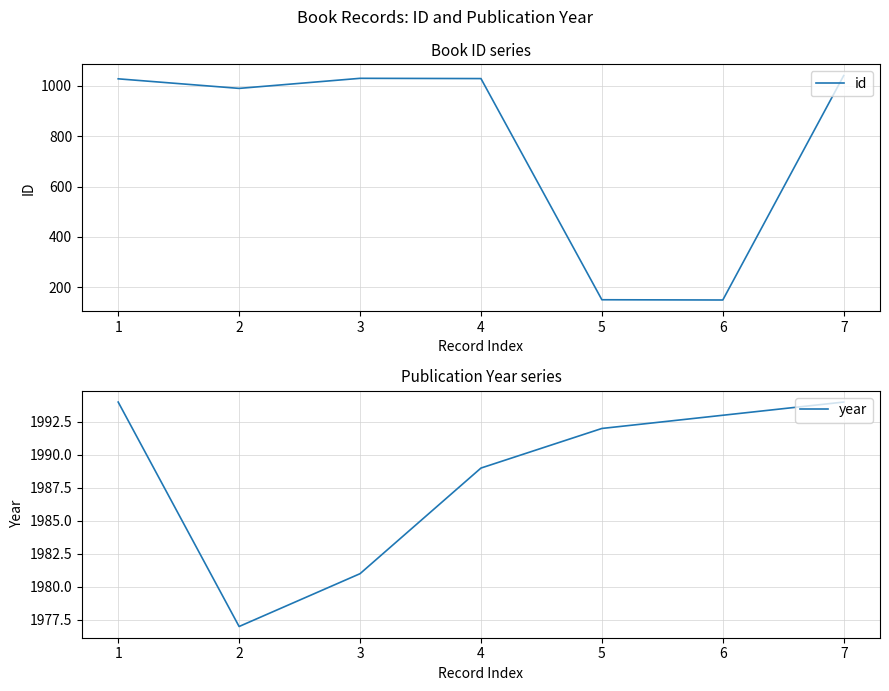

At which category does id reach its first local valley?

2